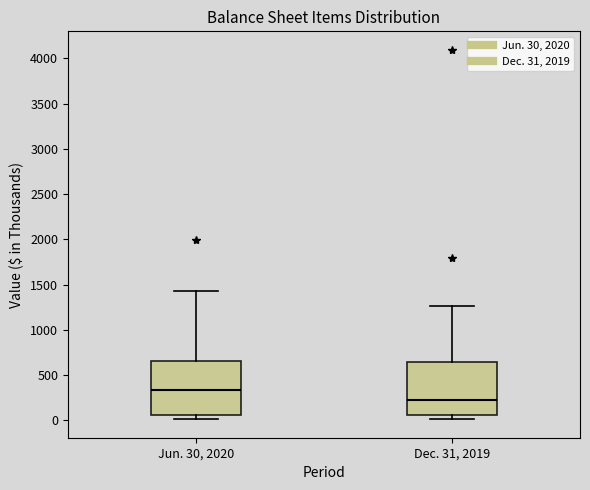

Reading left to right, read every box against the y-axis: the position of its median line, the range the box covers, and the ends of its whiskers. The values are not printed on the chart, so give them approximately, as read against the axis.

Jun. 30, 2020: median 350, box 50 to 650, whiskers 0 to 1450
Dec. 31, 2019: median 200, box 50 to 650, whiskers 0 to 1250